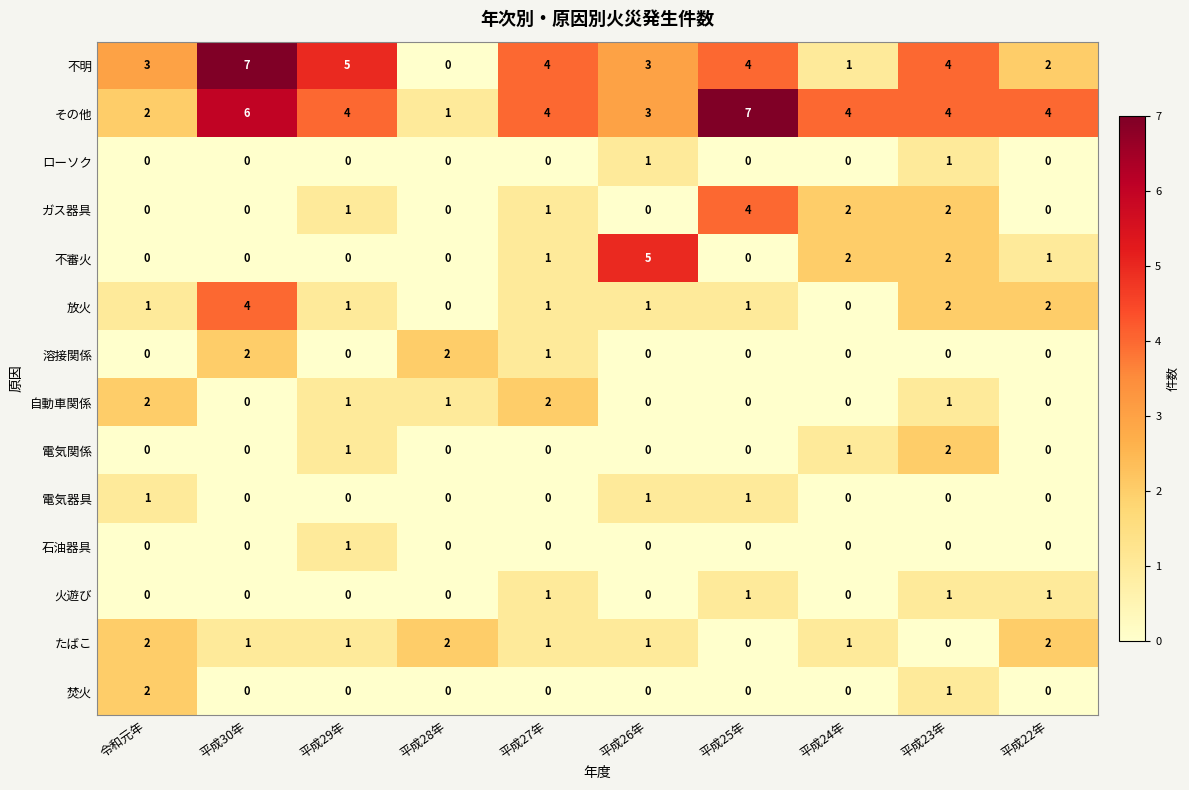

What is the difference between the highest and lowest values at 平成24年?

4